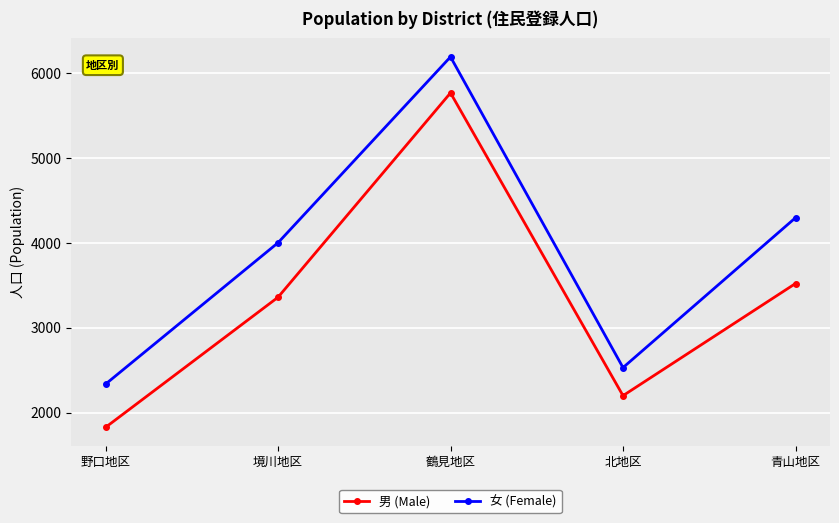

What position from the left is 野口地区?

1